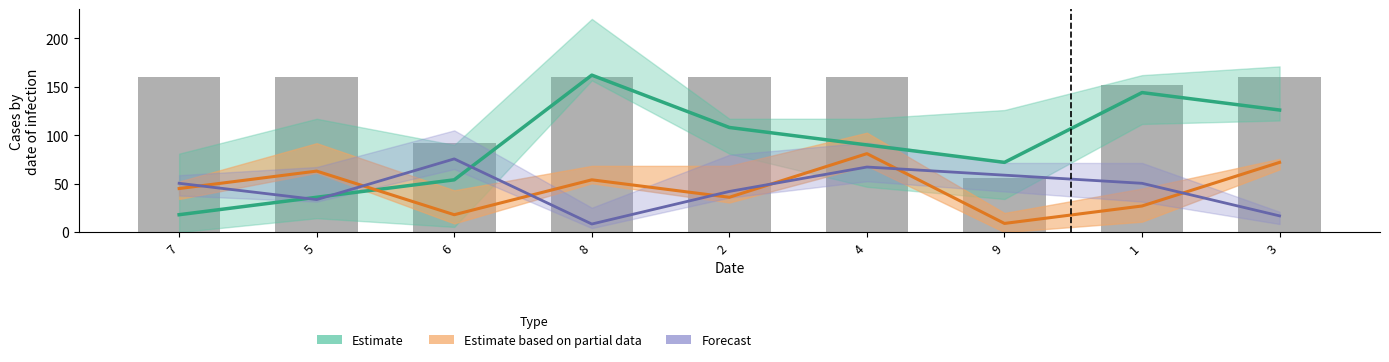

What is the label of the 4th bar from the right?

4